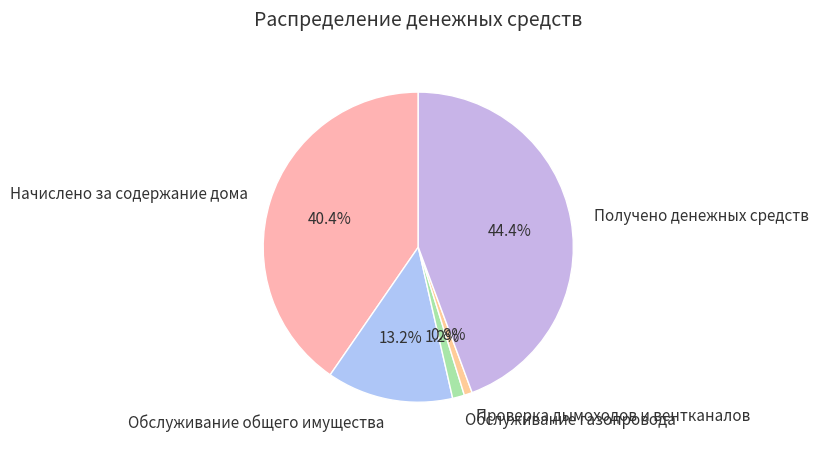

Is it true that Начислено за содержание дома is 46% of the pie?

False